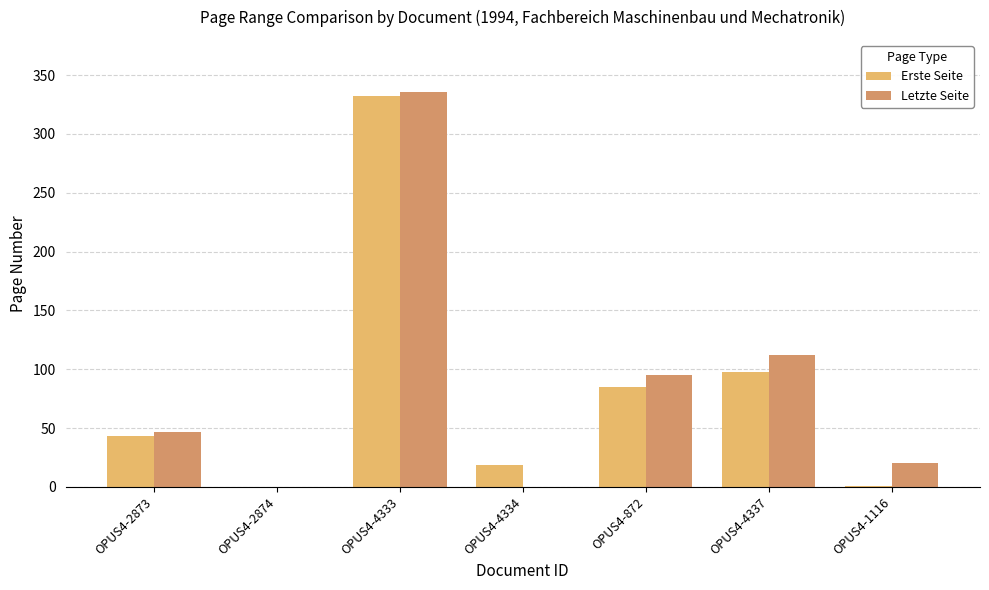

Which label corresponds to the largest value in the chart?

OPUS4-4333